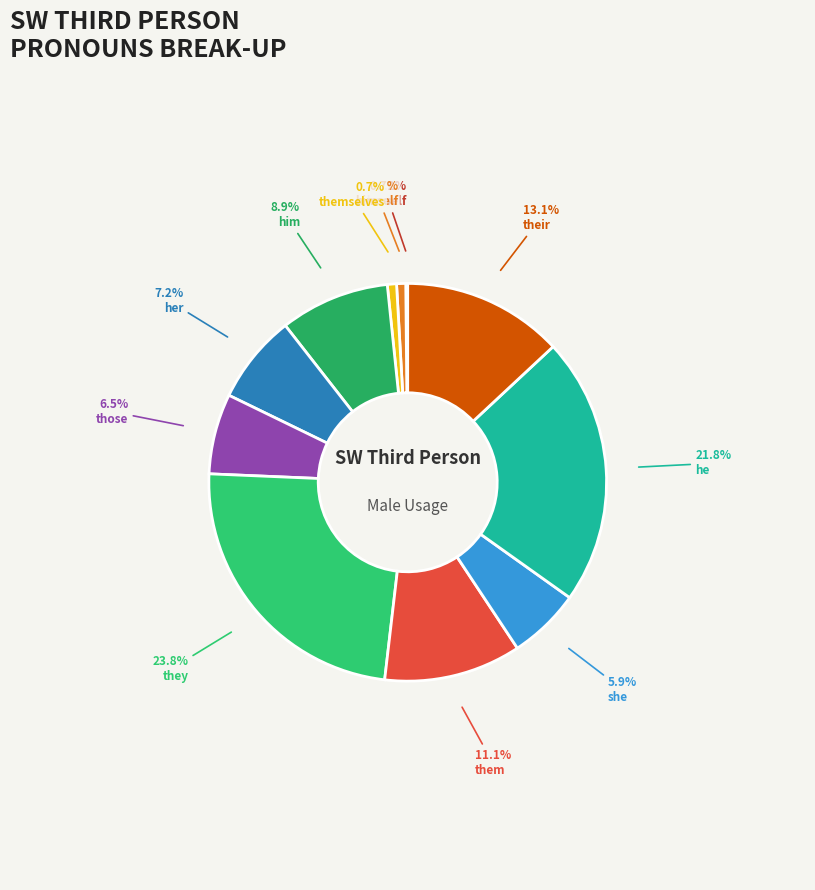

How many slices are in this pie chart?

11